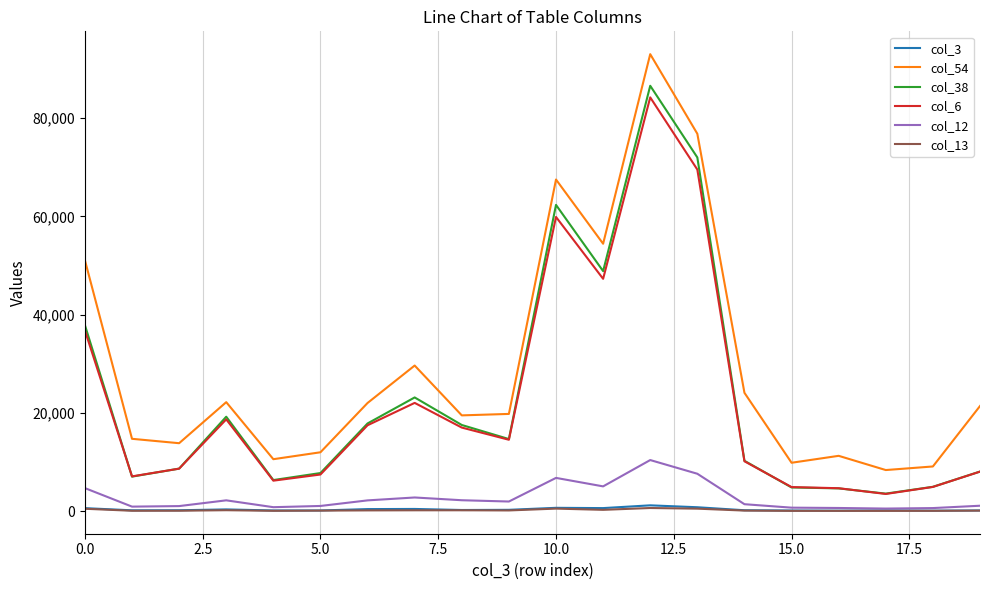

True or false: col_54 has more than 0 points higher than both neighbors.

True